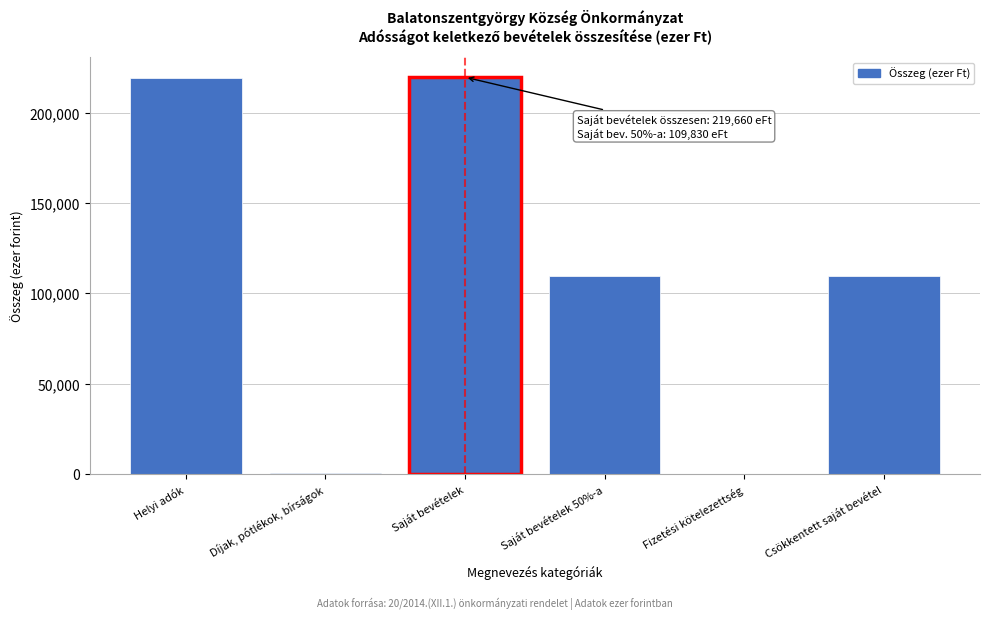

True or false: the data shows 183227 at Csökkentett saját bevétel.

False